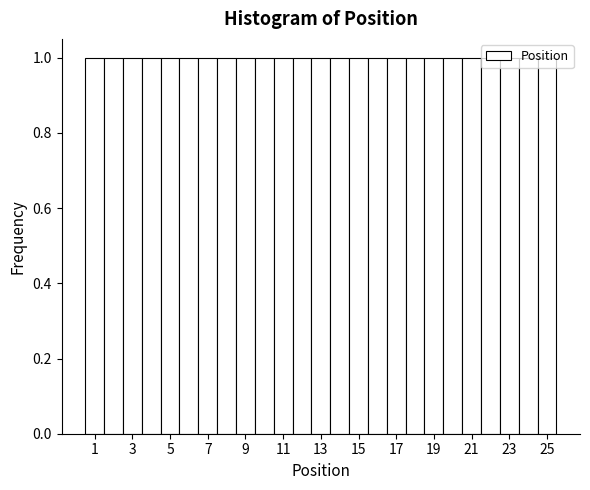

Reading left to right, list every bar in this chart as the range it spans on the x-axis followed by its height. Neither the bar edges nor the heights are printed on the chart, so give them approximately, as read against the axes.

0.5 to 1.5: 1
1.5 to 2.5: 1
2.5 to 3.5: 1
3.5 to 4.5: 1
4.5 to 5.5: 1
5.5 to 6.5: 1
6.5 to 7.5: 1
7.5 to 8.5: 1
8.5 to 9.5: 1
9.5 to 10.5: 1
10.5 to 11.5: 1
11.5 to 12.5: 1
12.5 to 13.5: 1
13.5 to 14.5: 1
14.5 to 15.5: 1
15.5 to 16.5: 1
16.5 to 17.5: 1
17.5 to 18.5: 1
18.5 to 19.5: 1
19.5 to 20.5: 1
20.5 to 21.5: 1
21.5 to 22.5: 1
22.5 to 23.5: 1
23.5 to 24.5: 1
24.5 to 25.5: 1